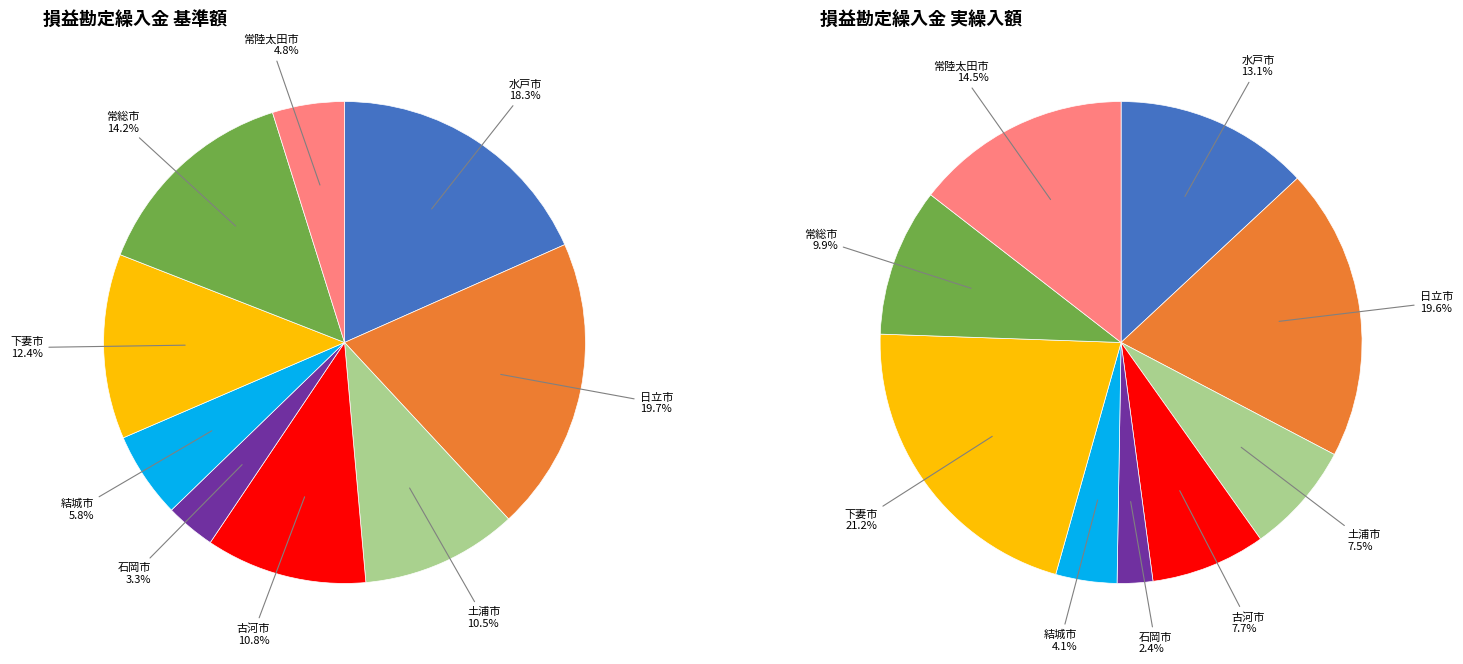

Between 下妻市 and 常総市, which is larger?

常総市